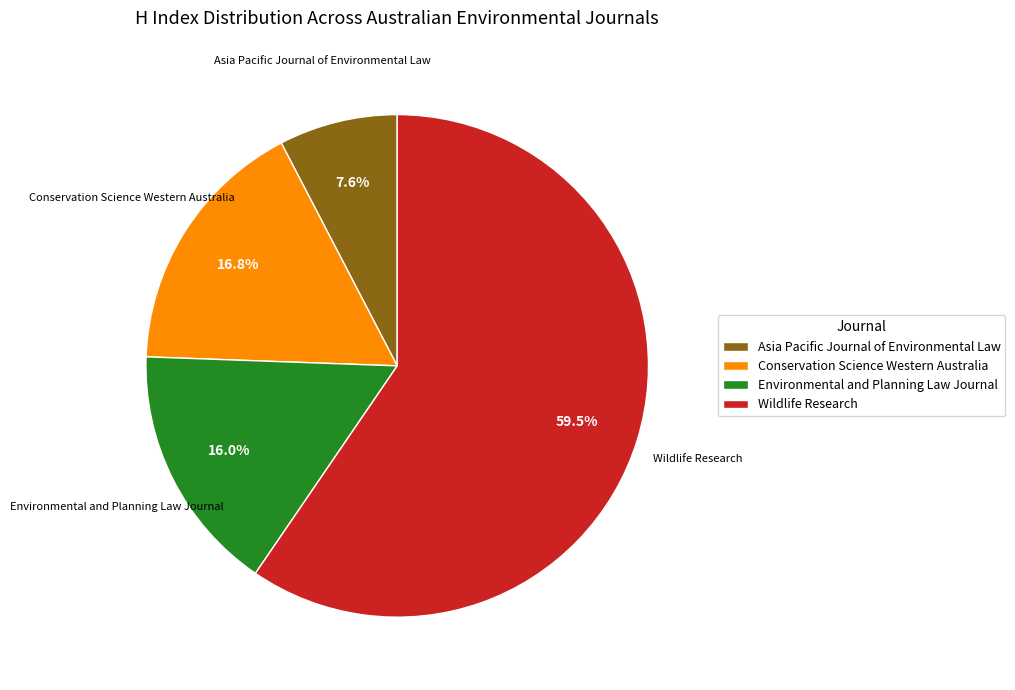

What percentage do Environmental and Planning Law Journal and Wildlife Research together represent?

75.6%